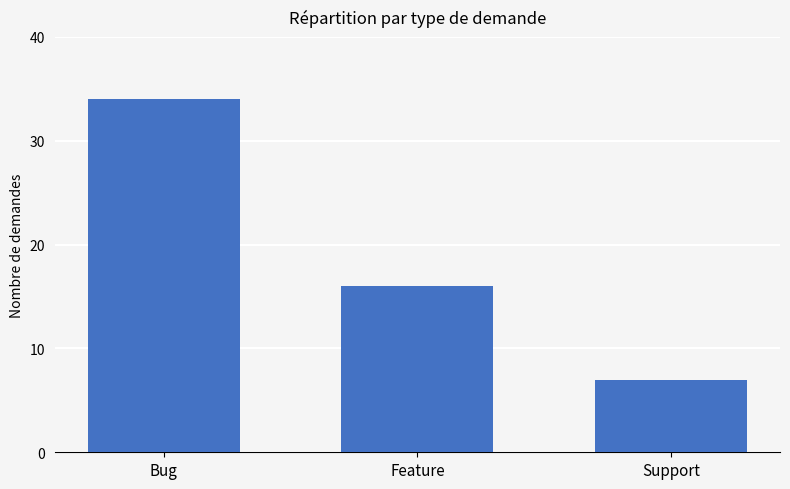

How many series are shown in this chart?

1